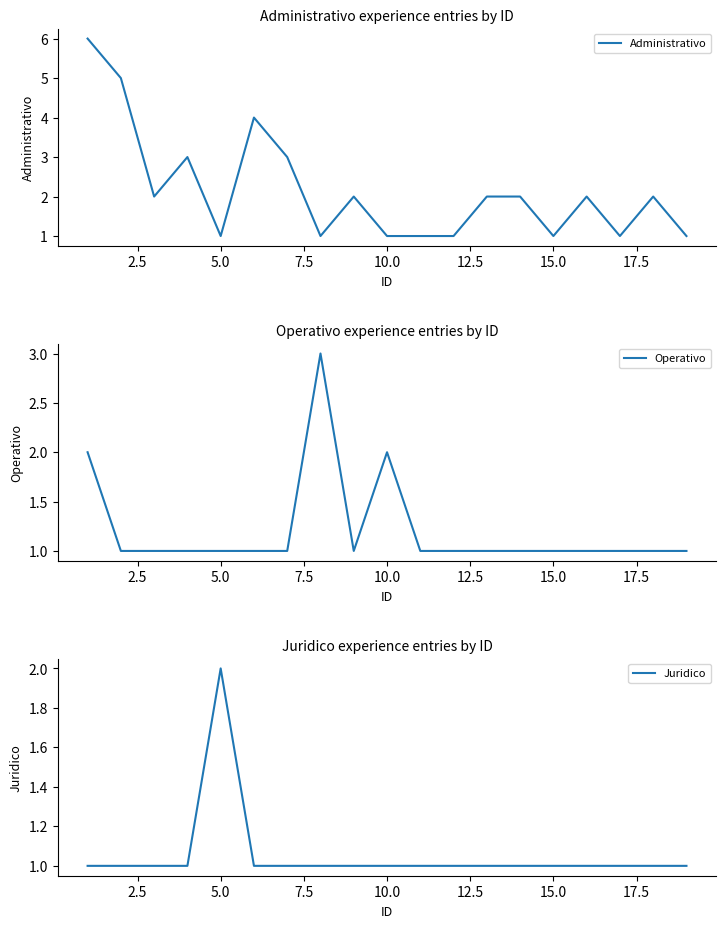

What are all the series names shown in the legend?

Administrativo, Operativo, Juridico